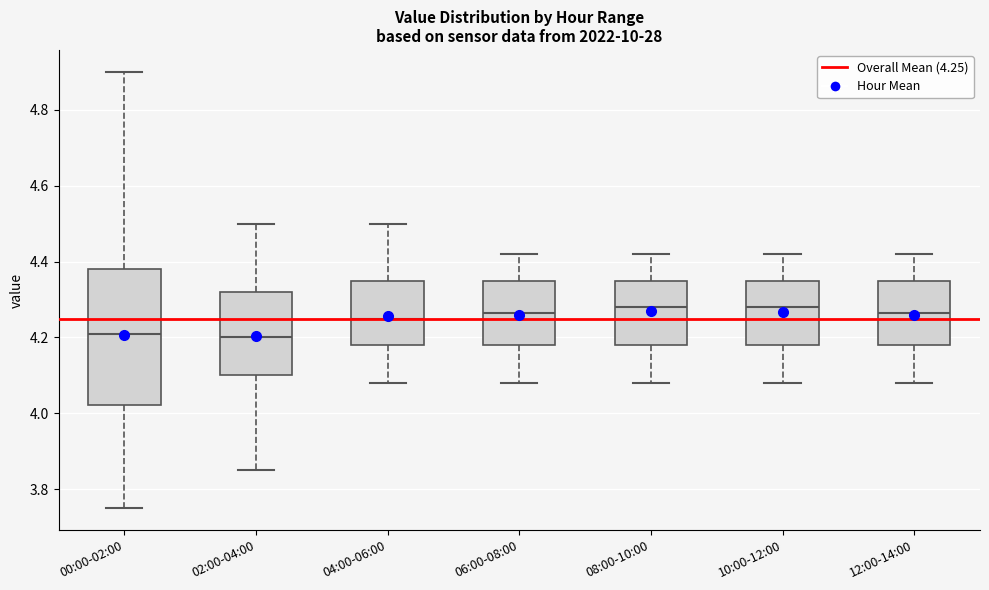

Reading left to right, read every box against the y-axis: the position of its median line, the range the box covers, and the ends of its whiskers. The values are not printed on the chart, so give them approximately, as read against the axis.

00:00-02:00: median 4.22, box 4.02 to 4.38, whiskers 3.76 to 4.90
02:00-04:00: median 4.20, box 4.10 to 4.32, whiskers 3.86 to 4.50
04:00-06:00: median 4.26, box 4.18 to 4.36, whiskers 4.08 to 4.50
06:00-08:00: median 4.26, box 4.18 to 4.36, whiskers 4.08 to 4.42
08:00-10:00: median 4.28, box 4.18 to 4.36, whiskers 4.08 to 4.42
10:00-12:00: median 4.28, box 4.18 to 4.36, whiskers 4.08 to 4.42
12:00-14:00: median 4.26, box 4.18 to 4.36, whiskers 4.08 to 4.42